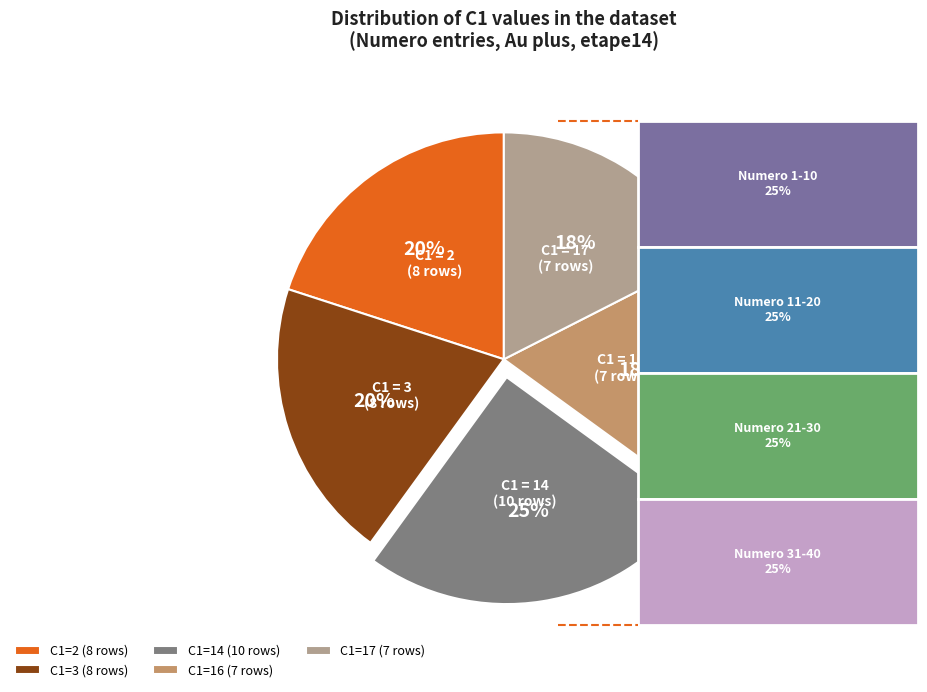

Is it true that C1=17 (7 rows) is 24% of the pie?

False